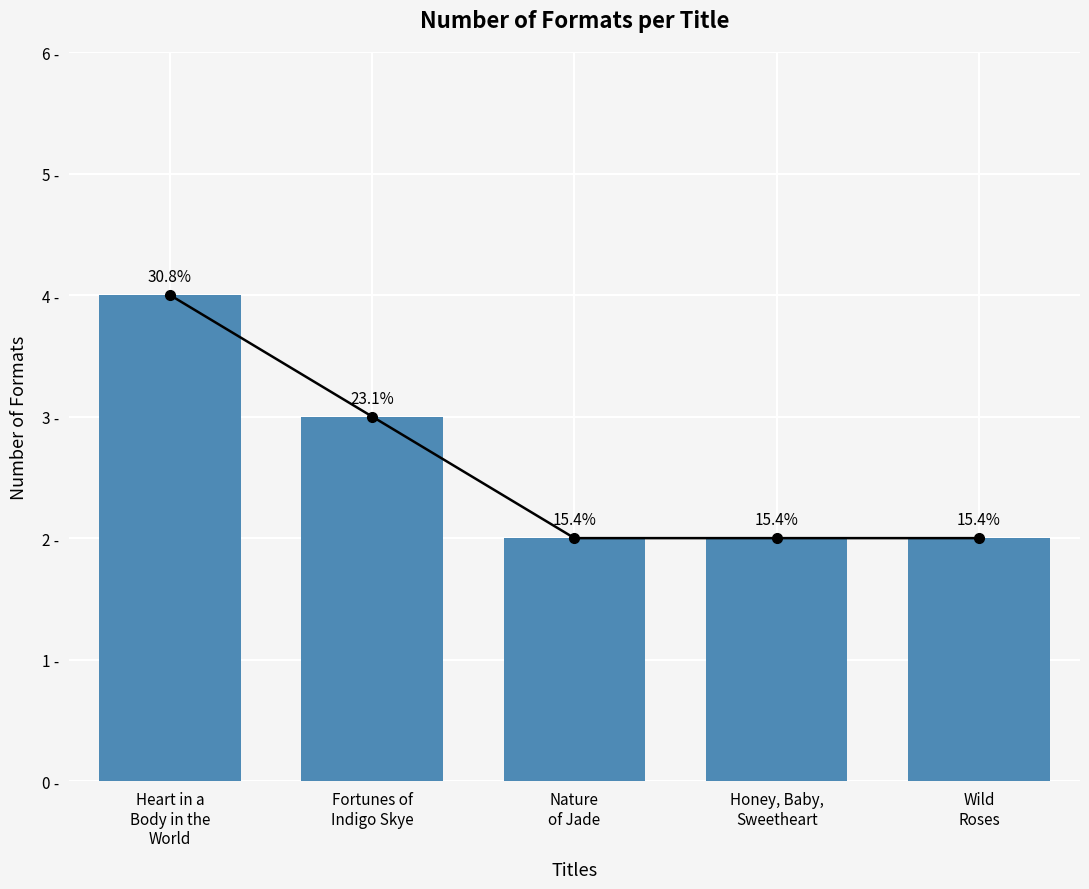

What is the difference between the second highest and second lowest values?

1